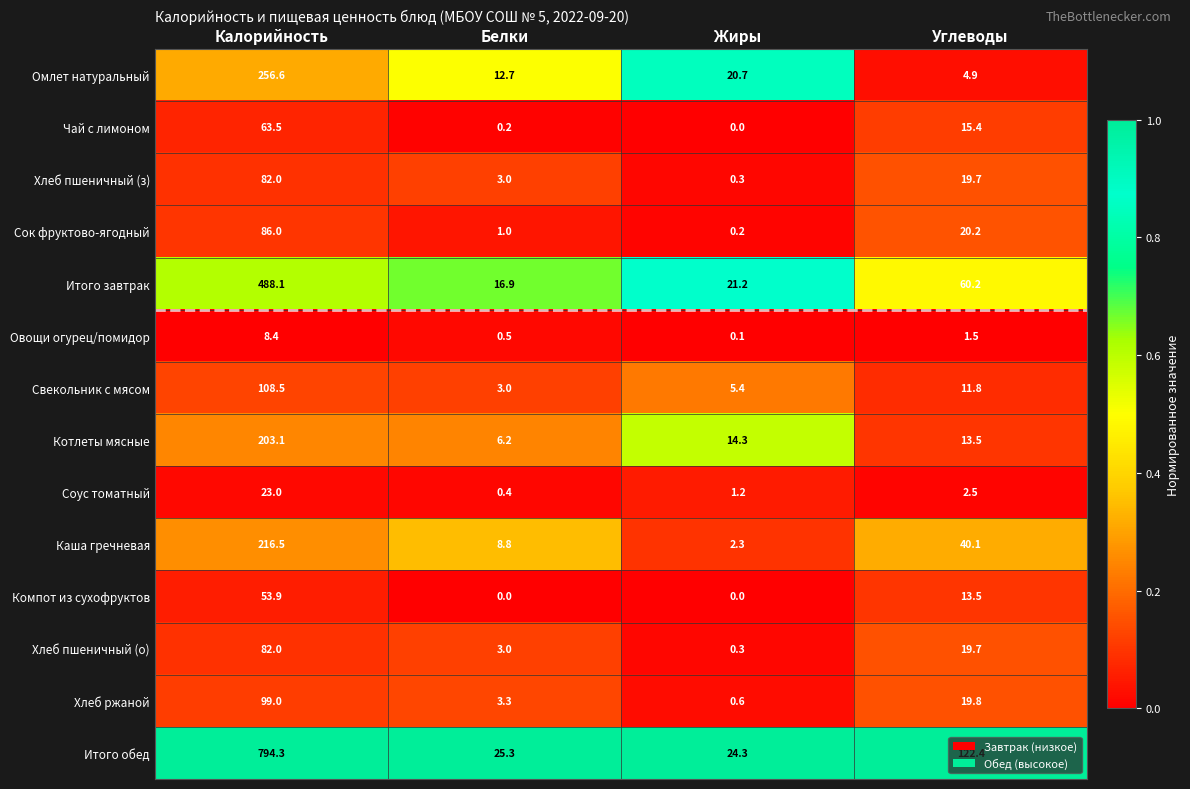

Which series has the largest total across all categories?

Итого обед